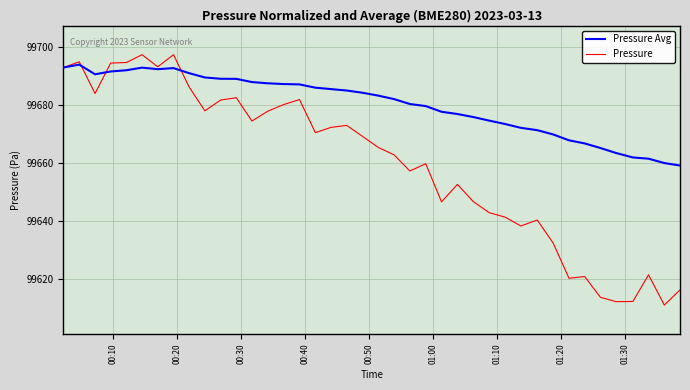

Which series has the largest total across all categories?

Pressure Avg